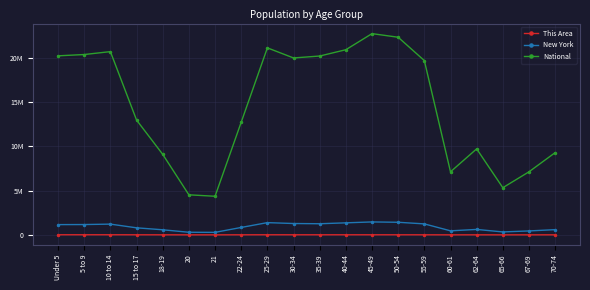

What value does the This Area series have at 40-44, to the nearest 50?

9550